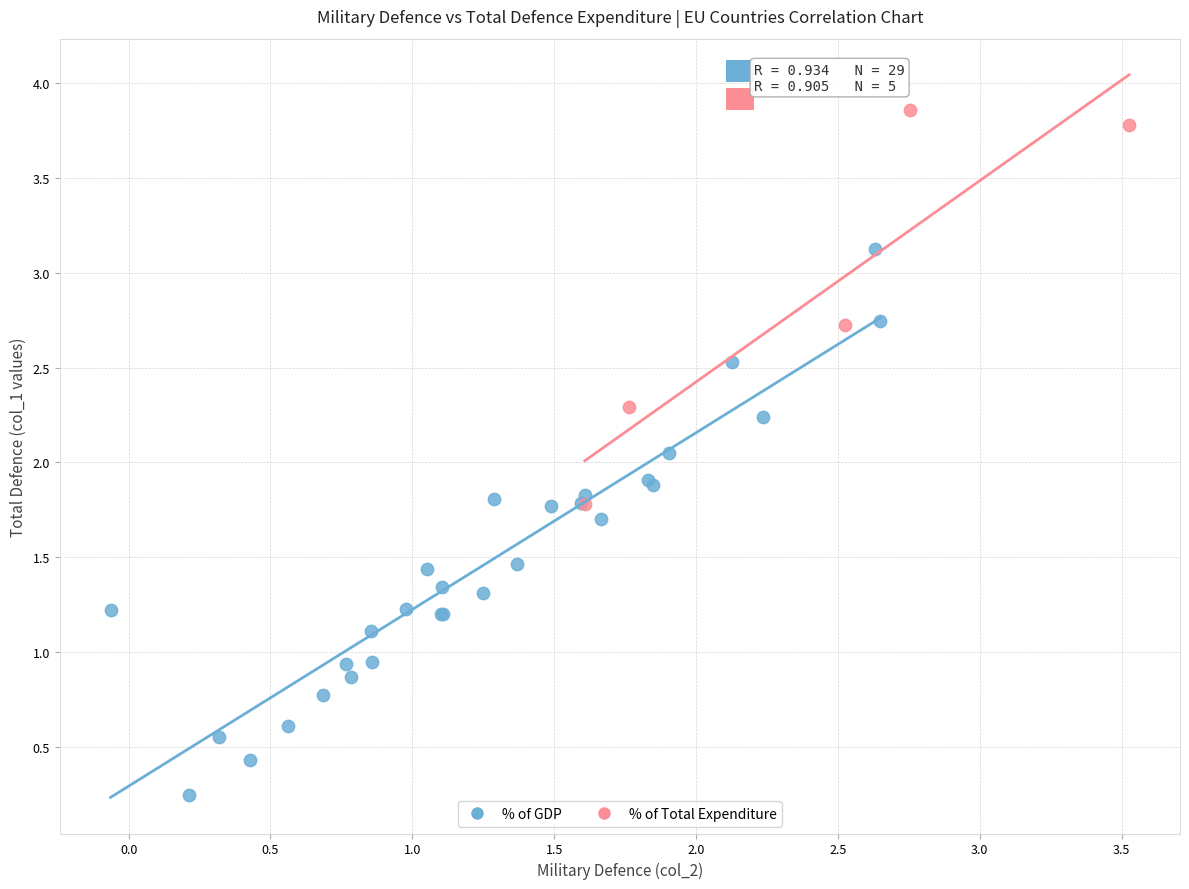

Which series reaches the maximum Y coordinate?

% of Total Expenditure